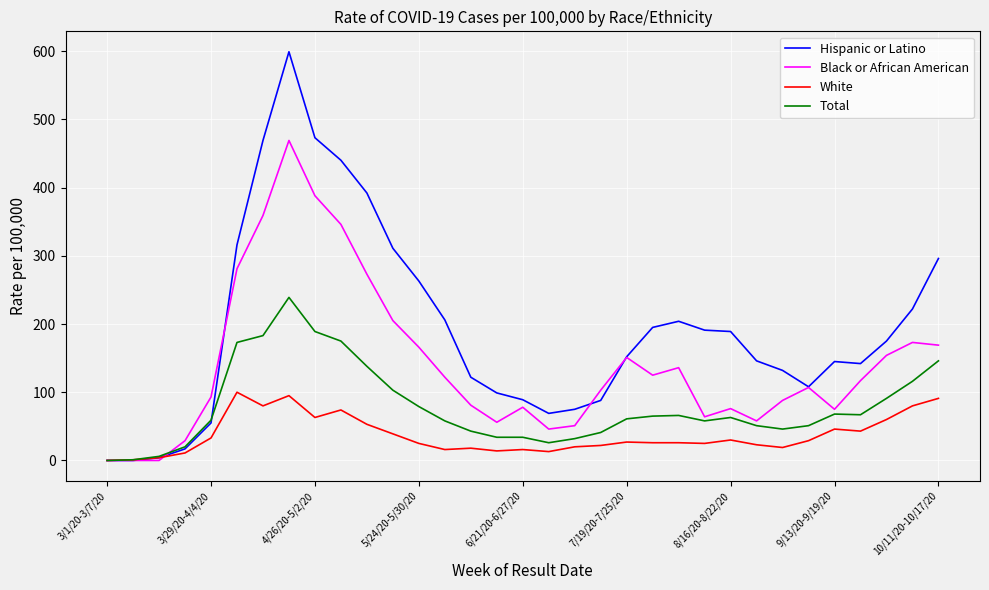

Which series has the widest spread of values?

Hispanic or Latino